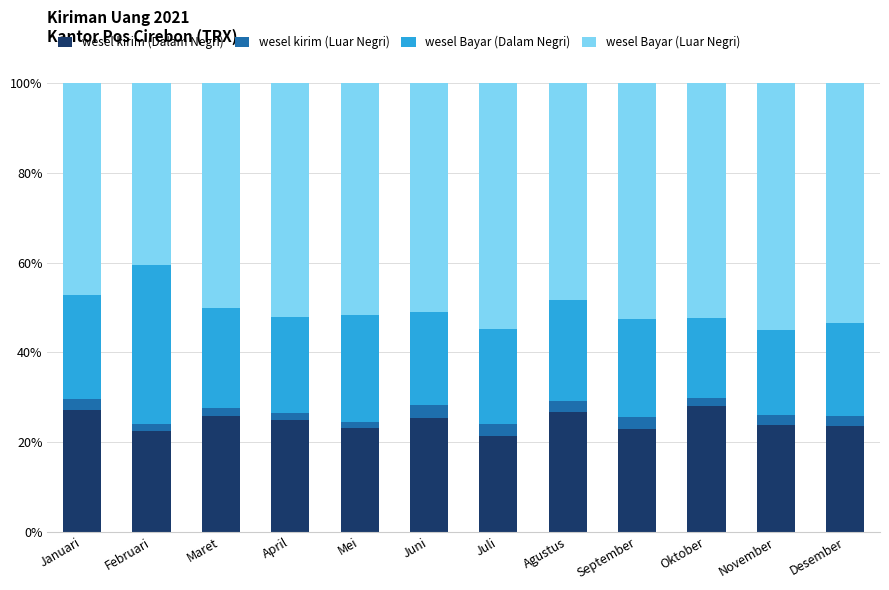

What is the sum of all wesel kirim (Dalam Negri) values?

294.9